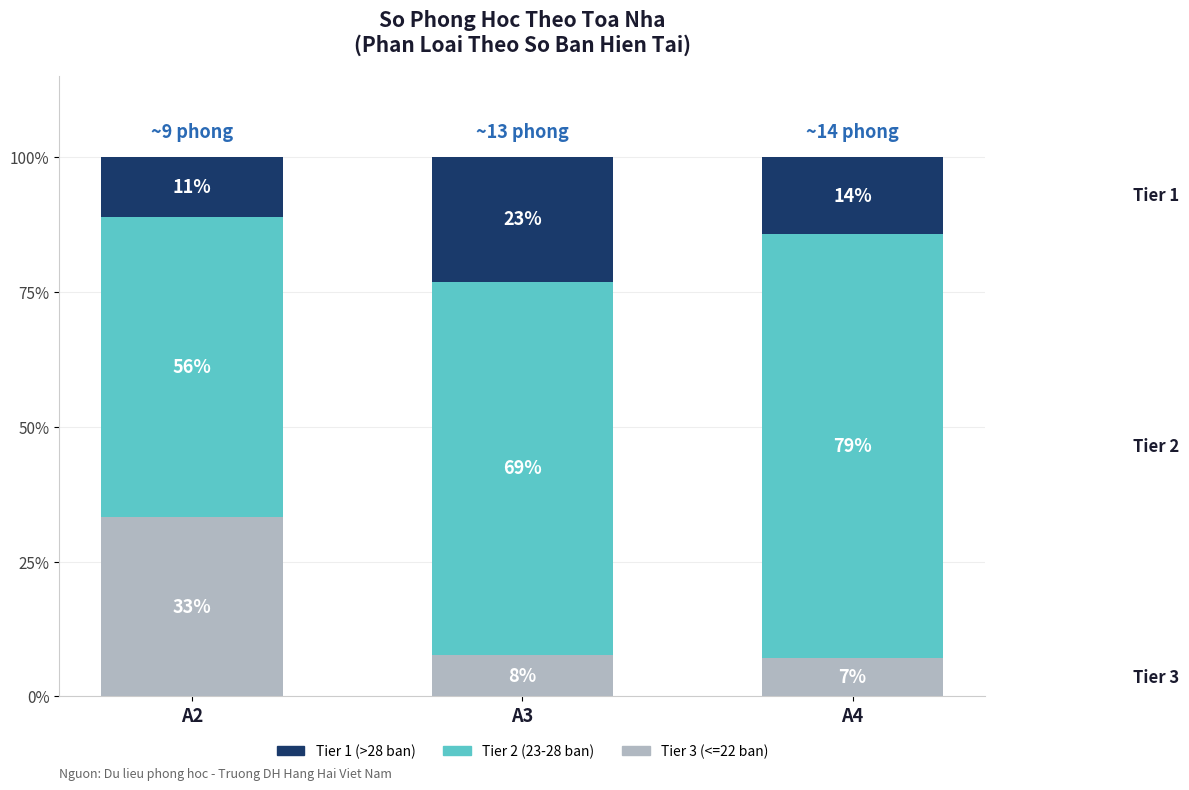

How many bars are there in total?

3